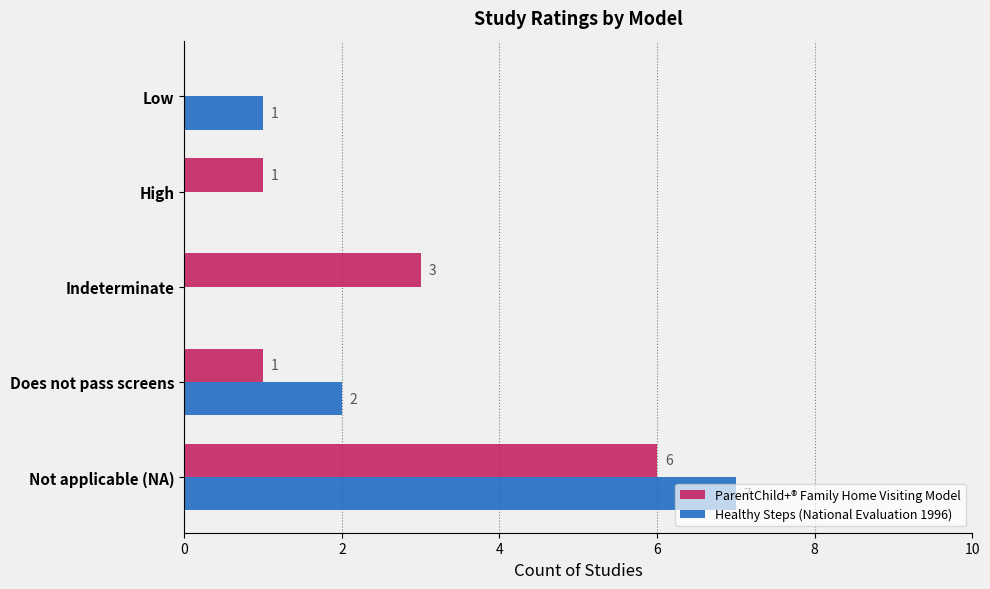

What is the greatest value displayed?

7